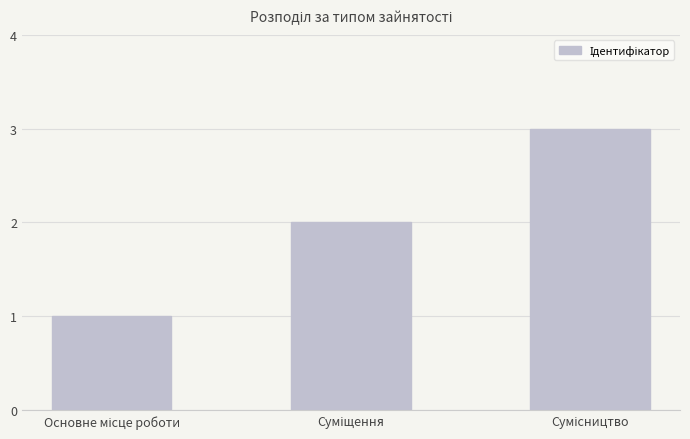

What is the sum of all values?

6